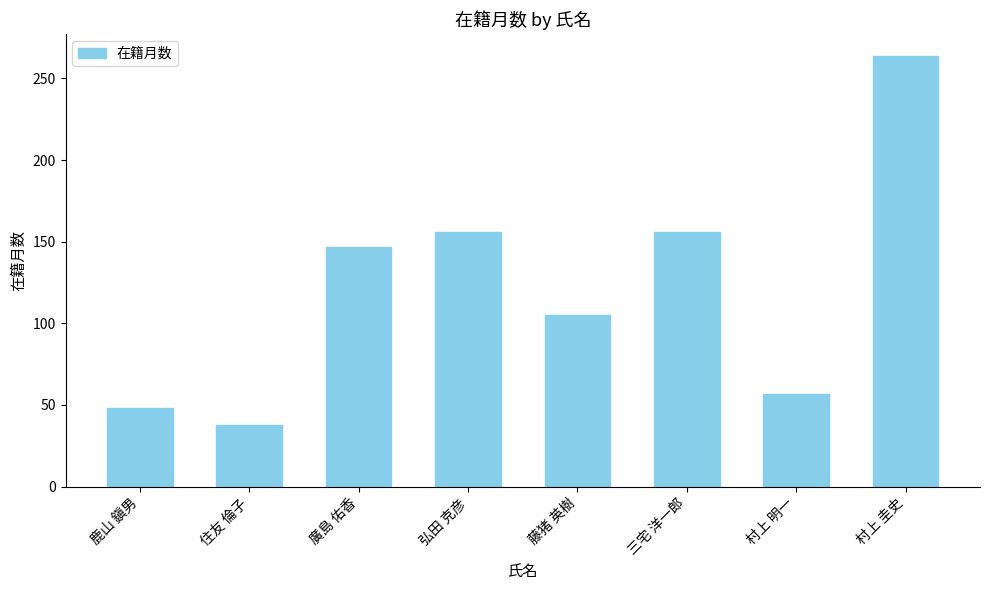

What is the change in value from 住友 倫子 to 藤猪 英樹?

+67